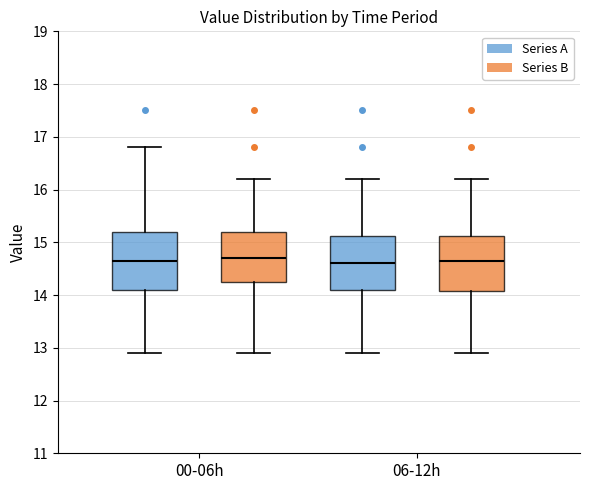

Where does the upper whisker of the box for 00-06h (Series B) end on the y-axis? The values are not printed on the chart, so give them approximately, as read against the axis.

16.2